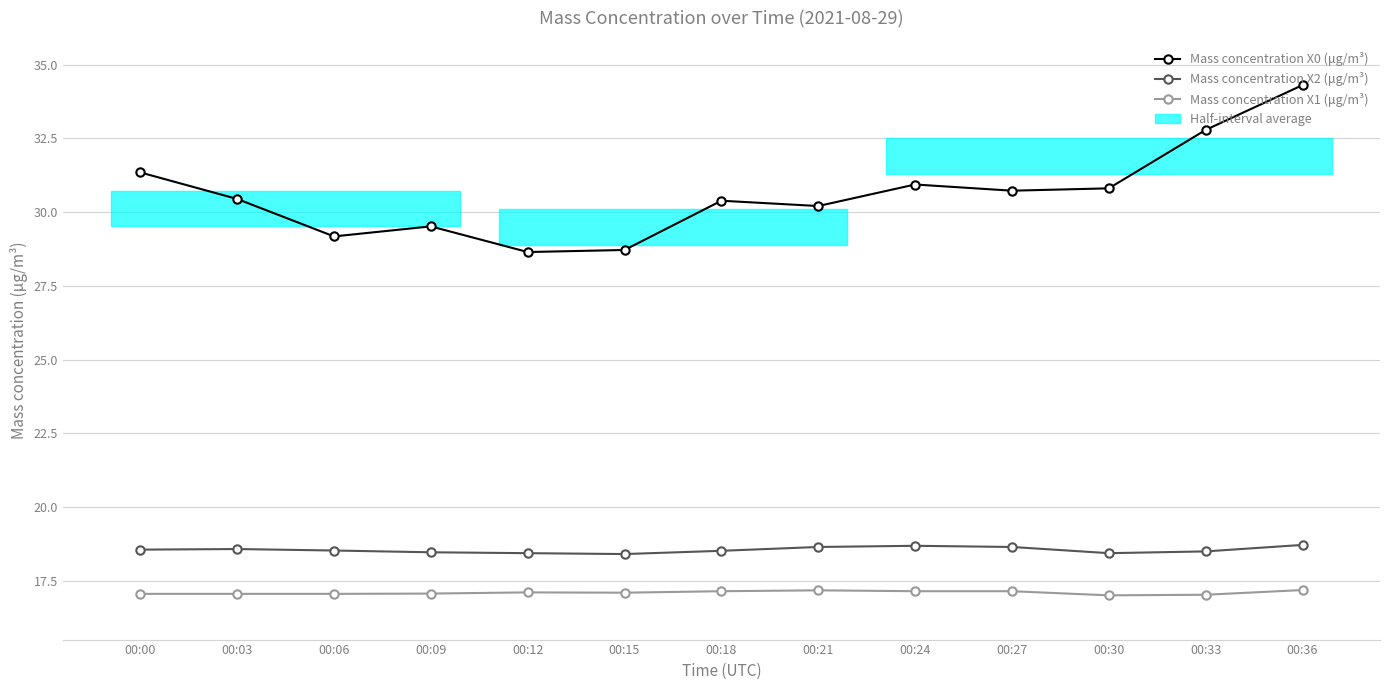

How many categories are shown in the chart?

13